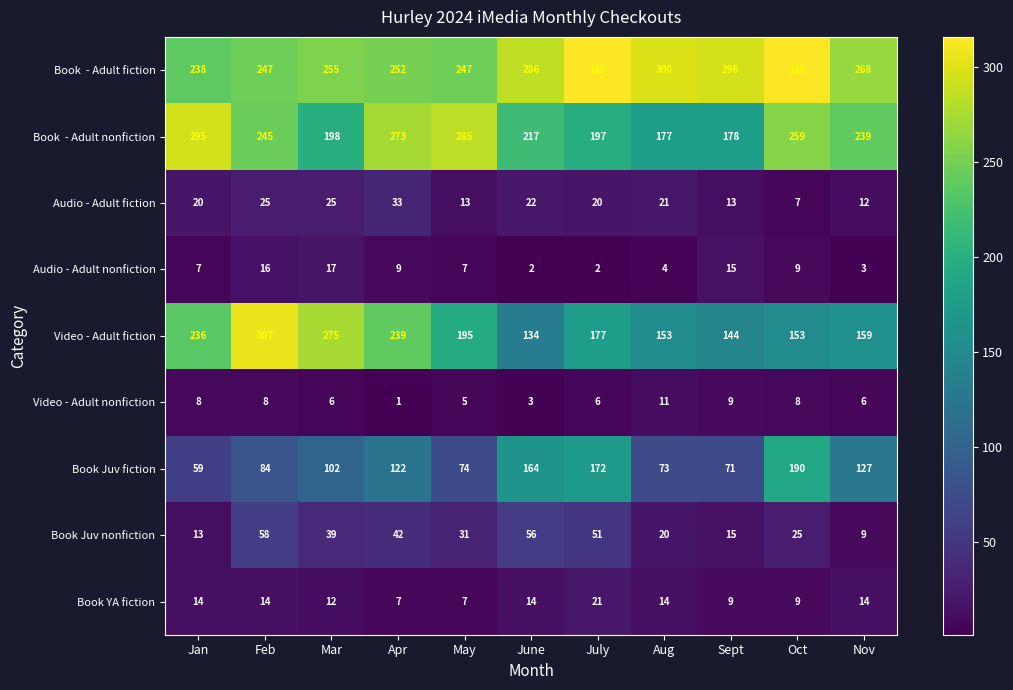

Count the number of categories in the chart.

11